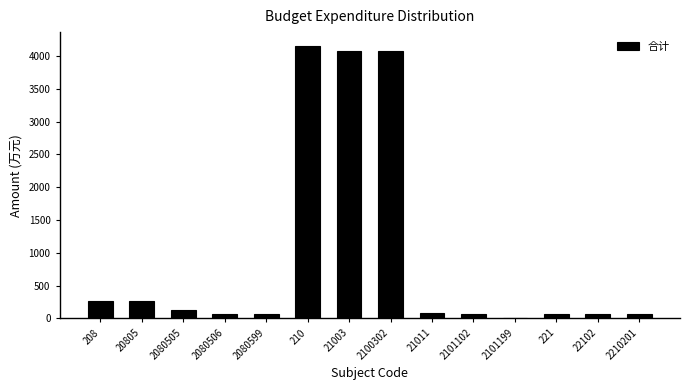

True or false: the data shows 66.9 at 221.

True